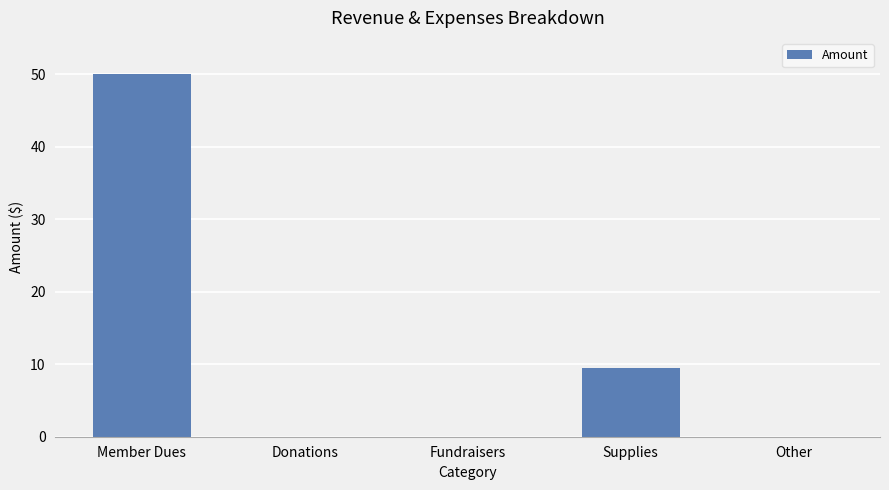

At which category does the chart reach its peak across all series?

Member Dues